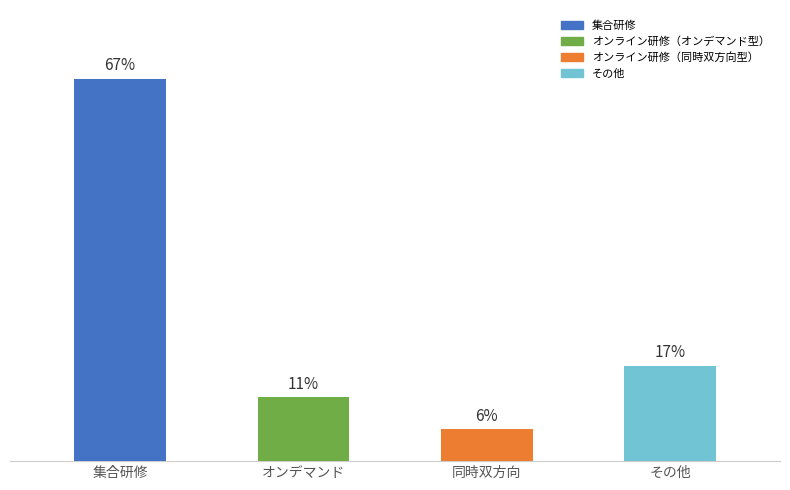

Does the chart contain any negative values?

No